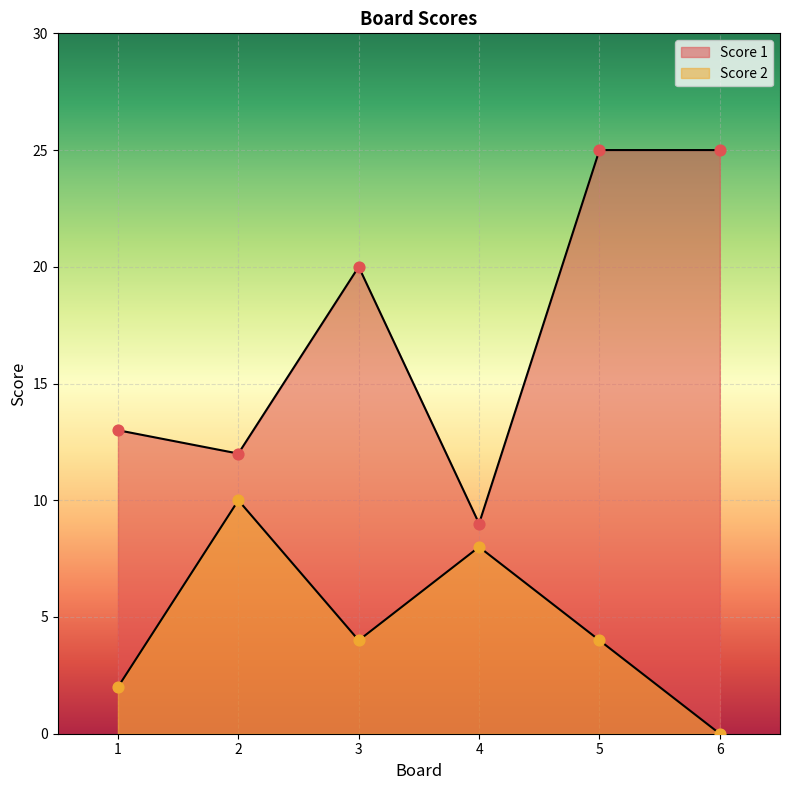

Which series has the largest Y range (max minus min)?

Score 1